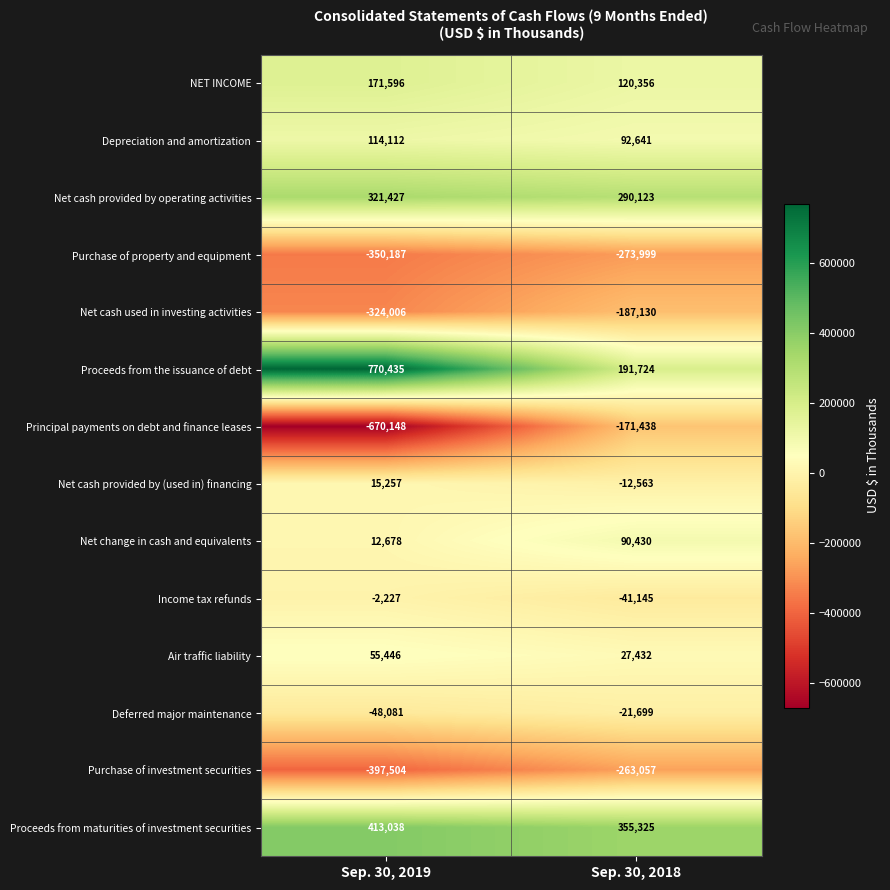

What is the total value across all series at Sep. 30, 2018?

197000